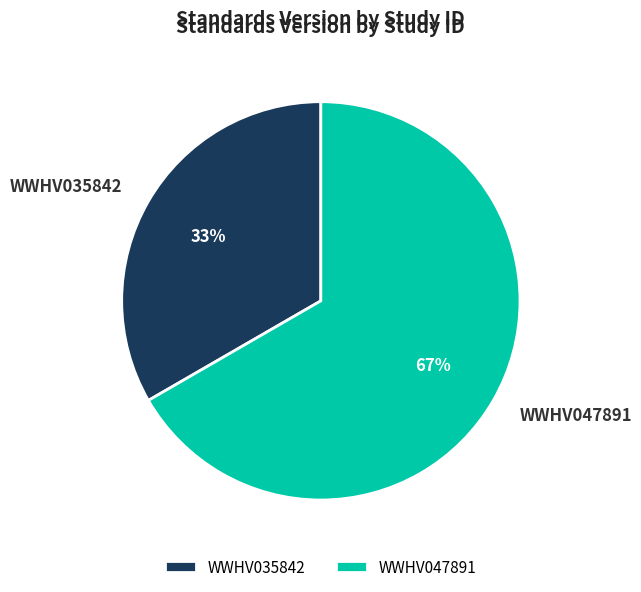

Which has a higher value, WWHV047891 or WWHV035842?

WWHV047891